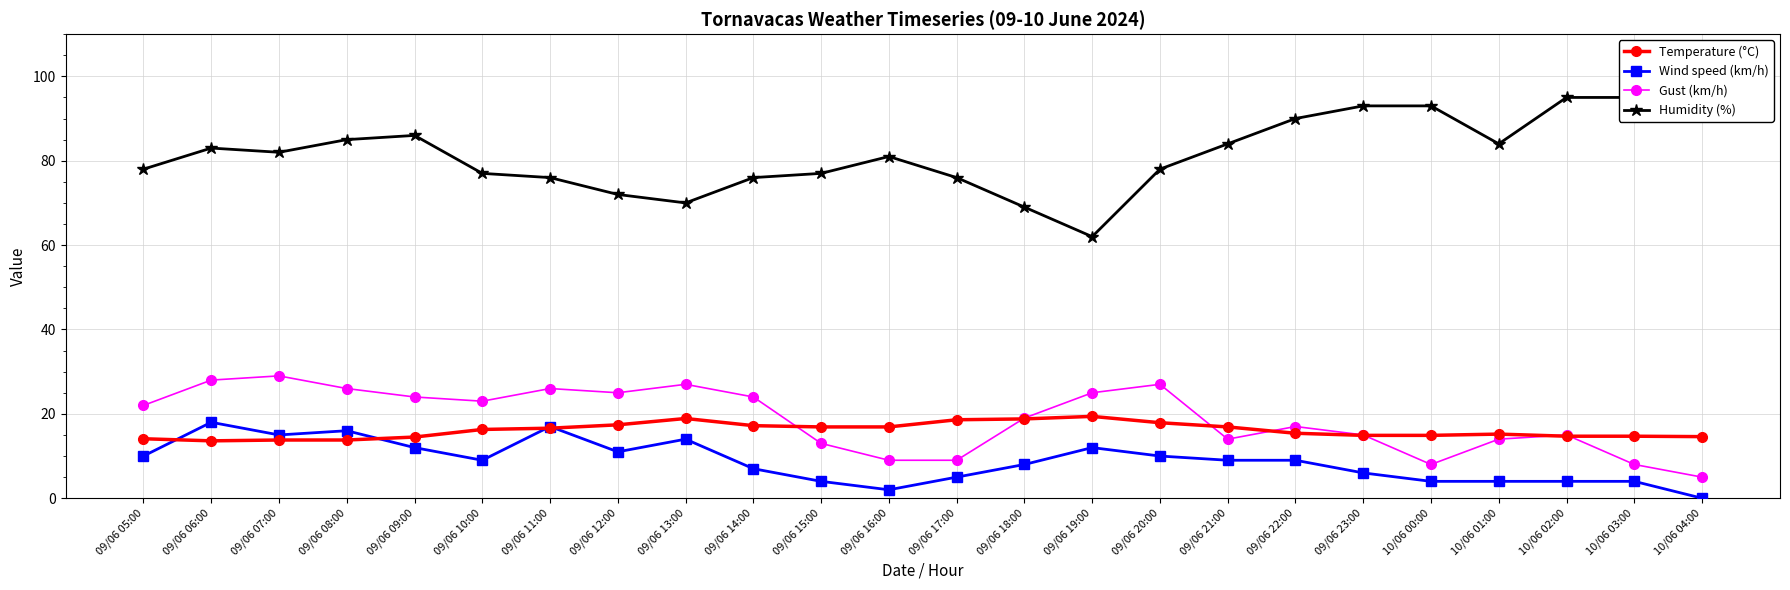

What is the maximum value shown in the chart?

95.0